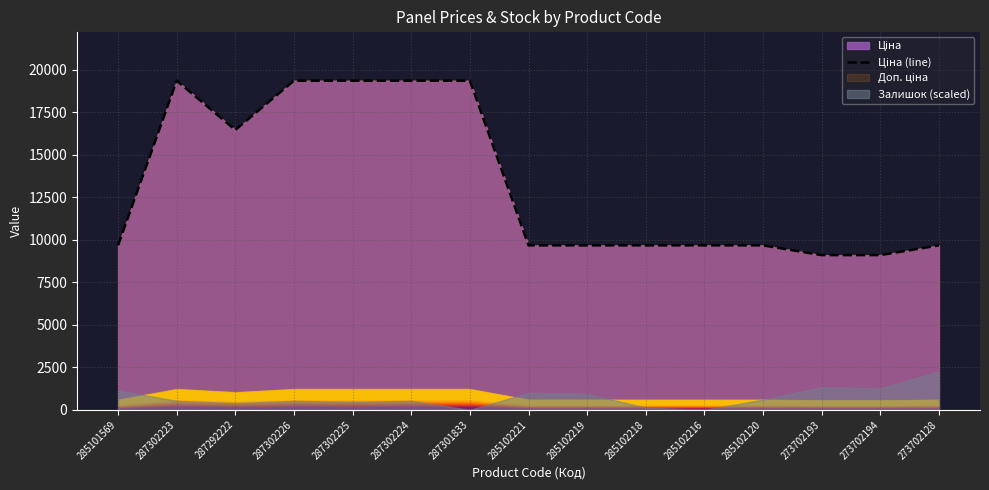

Is it true that the value at 273702193 is 9092.0?

True